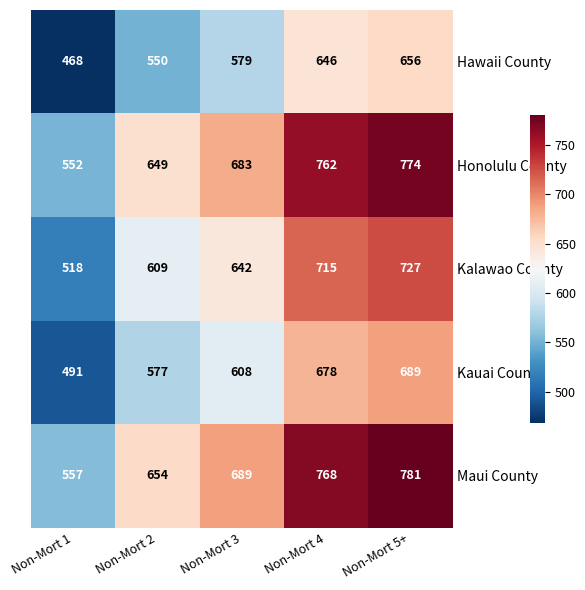

Which category has the highest value in the Kauai County series?

Non-Mort 5+